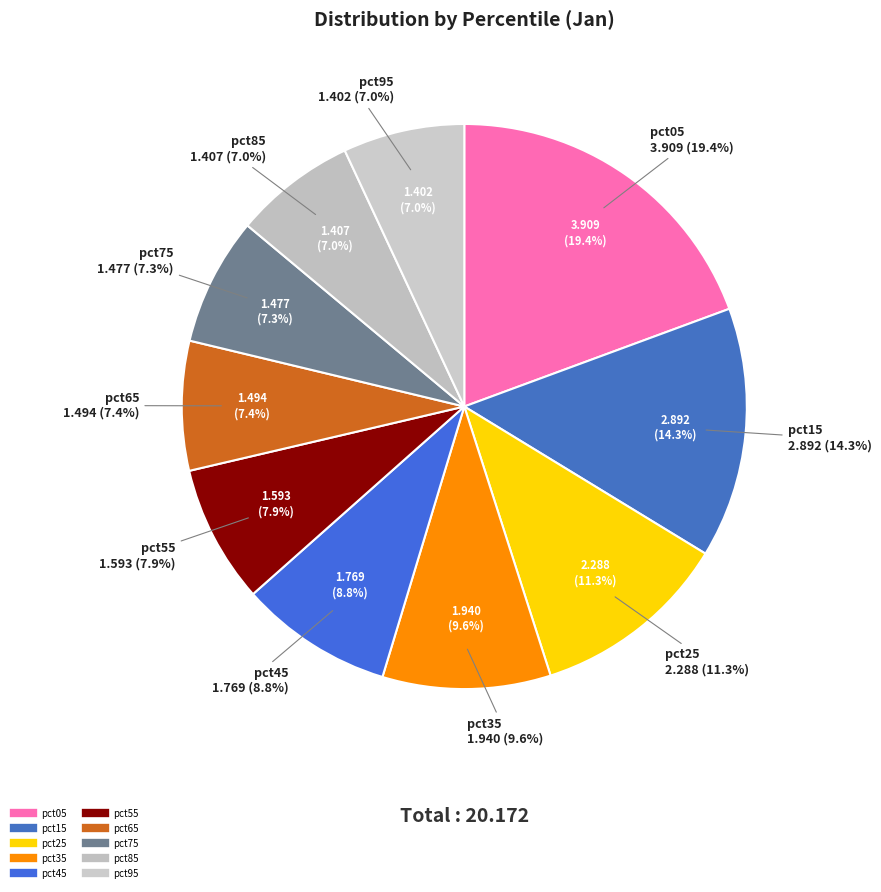

To the nearest percent, what percentage of the pie is pct95?

7%